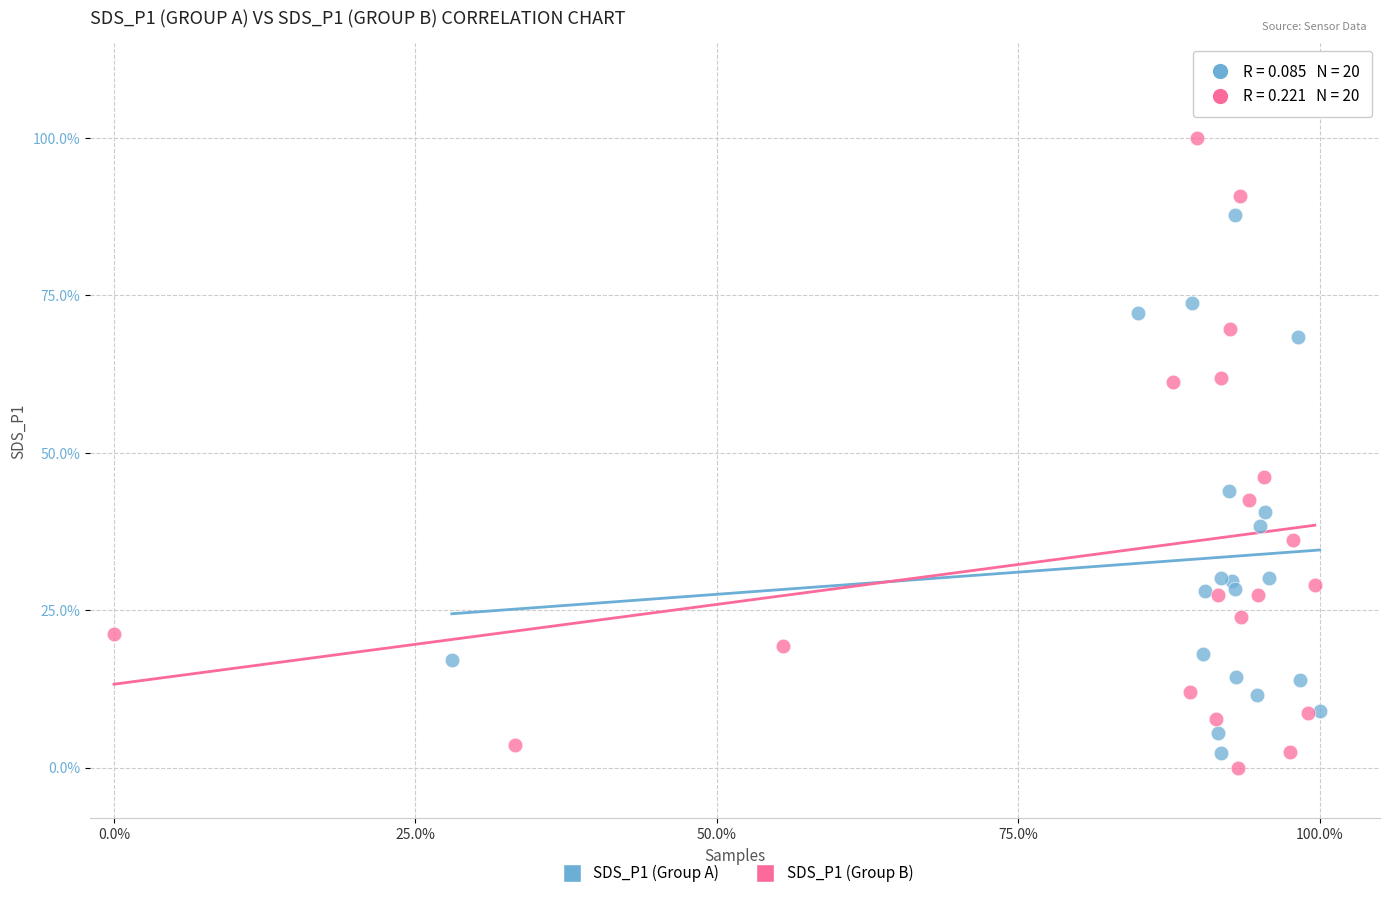

Which series reaches the maximum Y coordinate?

SDS_P1 (Group B)